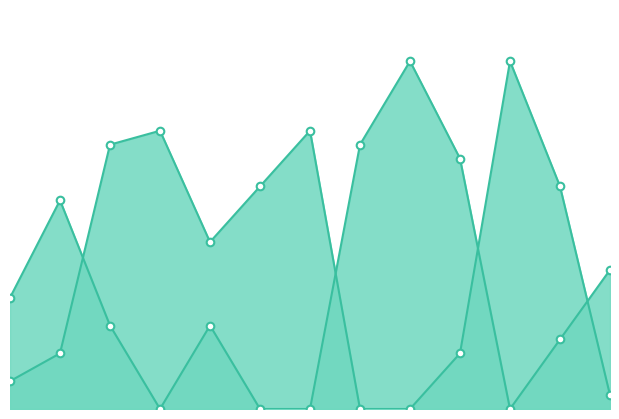

Which series contains the lowest Y value?

Score 1